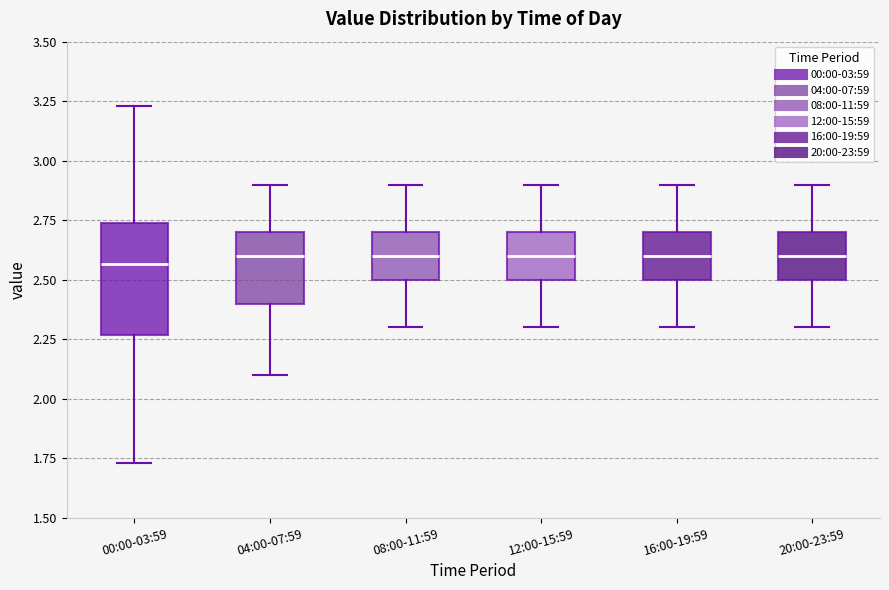

Reading left to right, read every box against the y-axis: the position of its median line, the range the box covers, and the ends of its whiskers. The values are not printed on the chart, so give them approximately, as read against the axis.

00:00-03:59: median 2.55, box 2.25 to 2.75, whiskers 1.75 to 3.25
04:00-07:59: median 2.60, box 2.40 to 2.70, whiskers 2.10 to 2.90
08:00-11:59: median 2.60, box 2.50 to 2.70, whiskers 2.30 to 2.90
12:00-15:59: median 2.60, box 2.50 to 2.70, whiskers 2.30 to 2.90
16:00-19:59: median 2.60, box 2.50 to 2.70, whiskers 2.30 to 2.90
20:00-23:59: median 2.60, box 2.50 to 2.70, whiskers 2.30 to 2.90